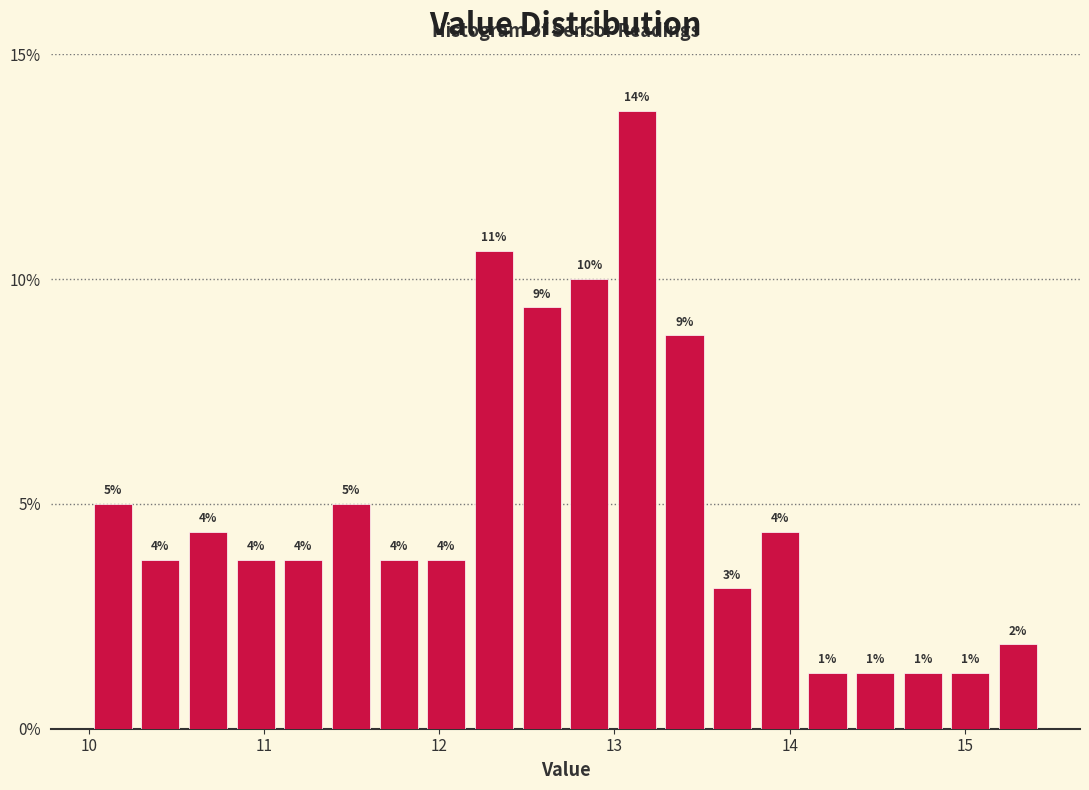

Around what value on the x-axis is the tallest bar? Give the approximate position of its centre, as read against the axis.

13.1